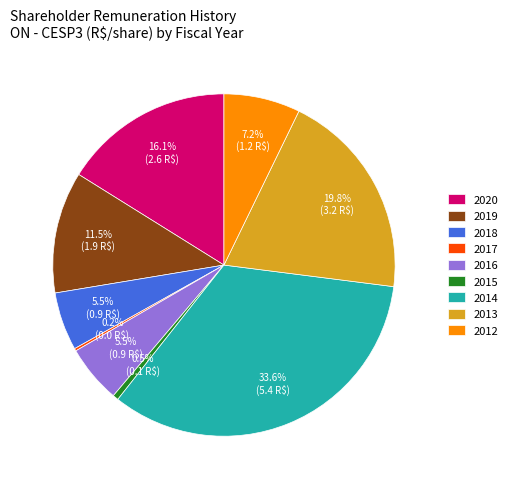

Is there any slice that represents more than half of the pie?

No